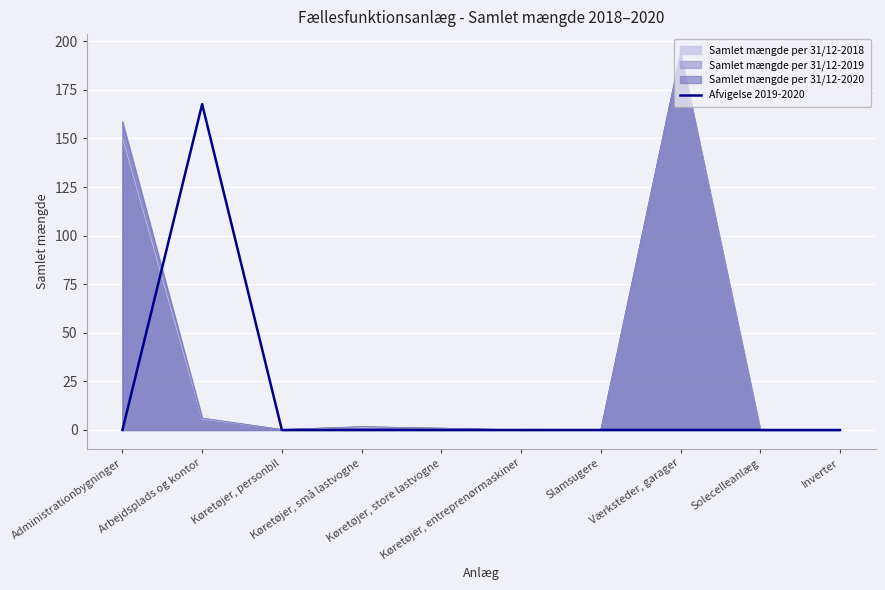

List the labels in order of value, largest first.

Arbejdsplads og kontor, Administrationbygninger, Køretøjer, personbil, Køretøjer, små lastvogne, Køretøjer, store lastvogne, Køretøjer, entreprenørmaskiner, Slamsugere, Værksteder, garager, Solecelleanlæg, Inverter